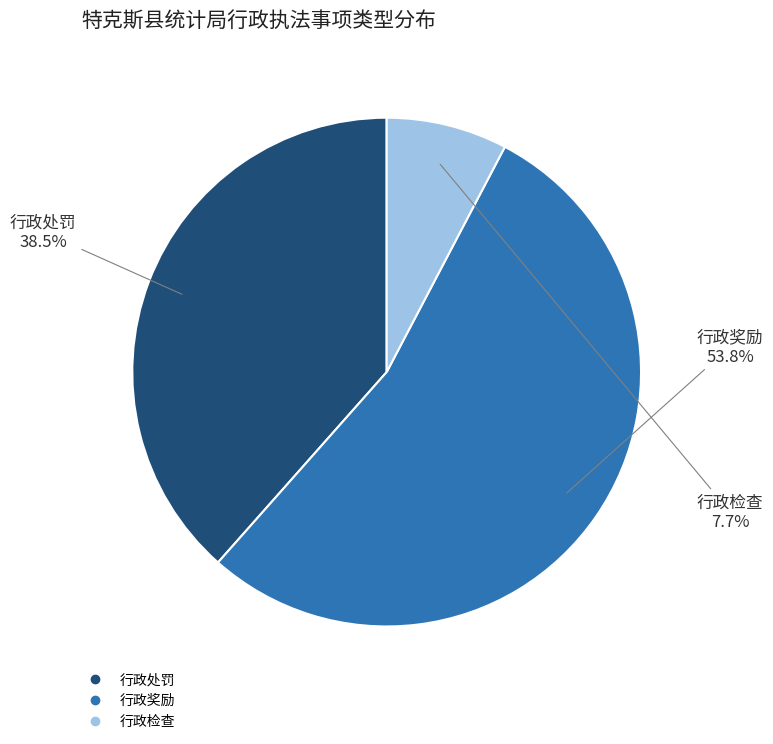

To the nearest percent, what is the difference between the largest and smallest slice percentages?

46%